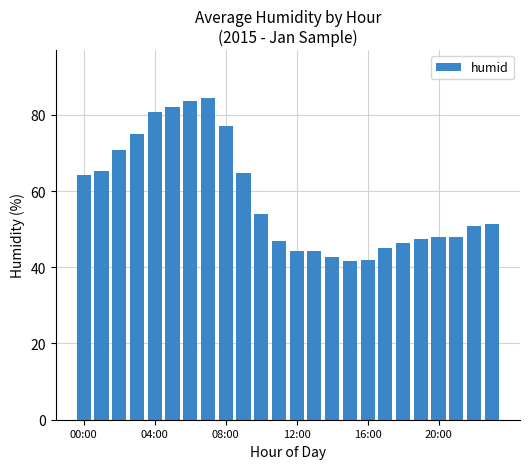

What is the difference between the second highest and minimum values?

42.0